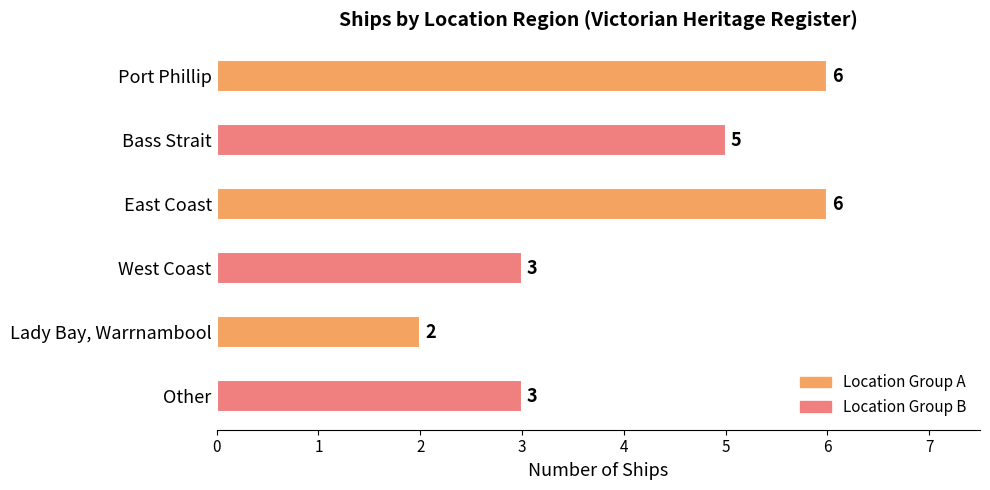

What is the ratio of the value at Other to the value at Lady Bay, Warrnambool?

1.5